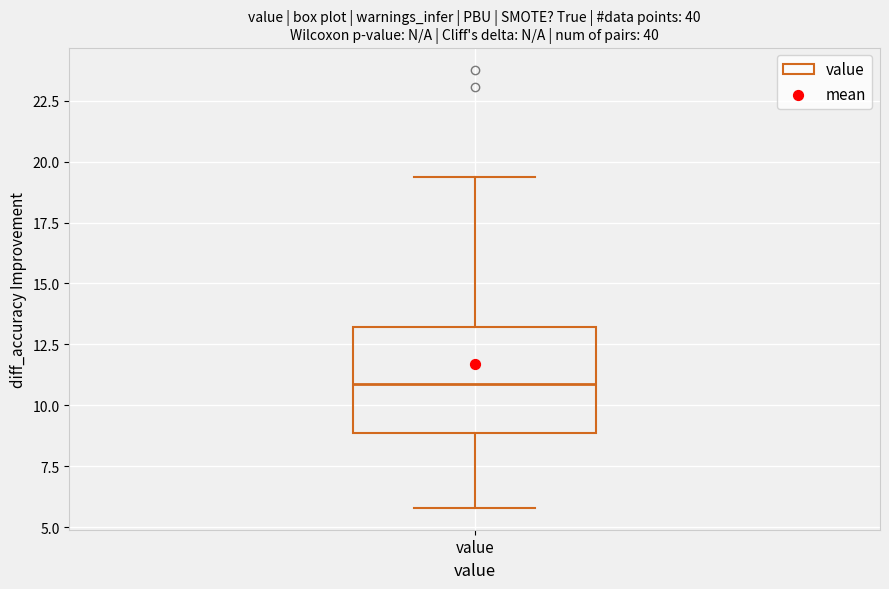

Transcribe this box plot: give where the median line is, the range the box spans, and where the two whiskers end, as read against the y-axis. The values are not printed on the chart, so give them approximately, as read against the axis.

median 11.0, box 9.0 to 13.0, whiskers 6.0 to 19.5